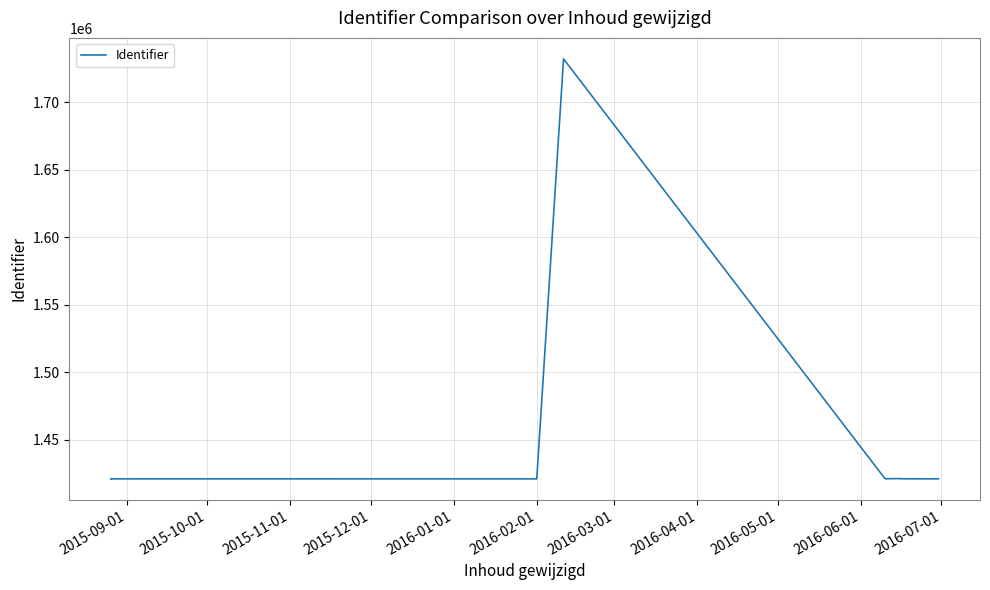

What is the minimum value shown in the chart?

1420877